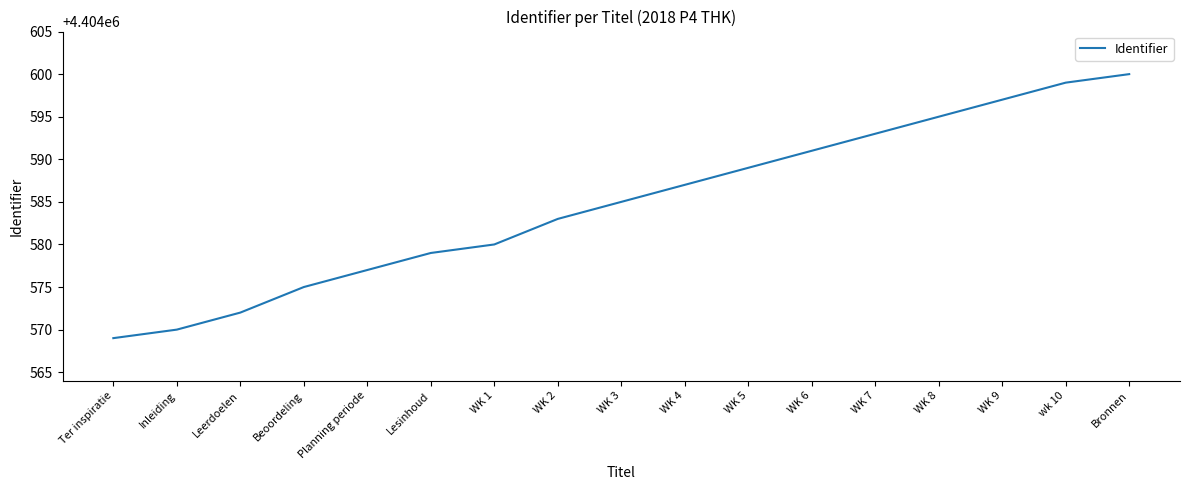

Is this an area chart (filled region under the line)?

No